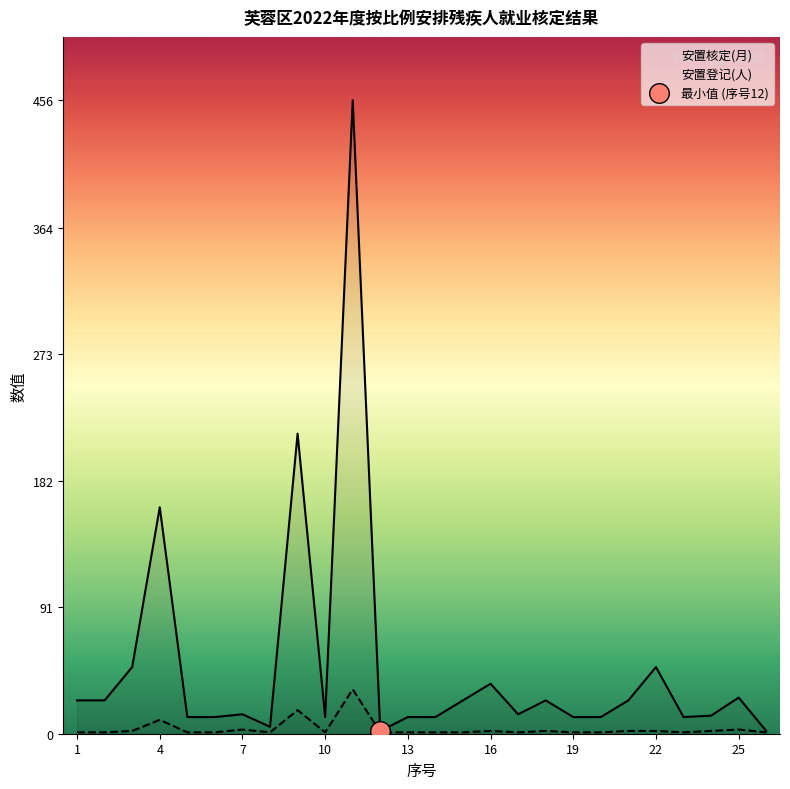

At how many categories does at least one series exceed 240?

1